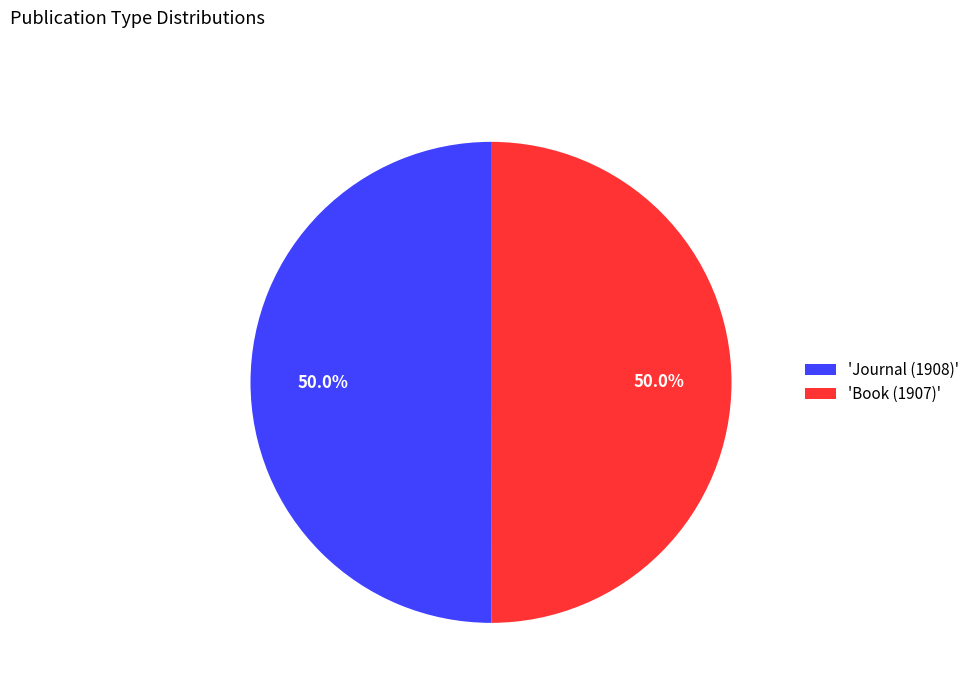

How many segments does this pie chart have?

2